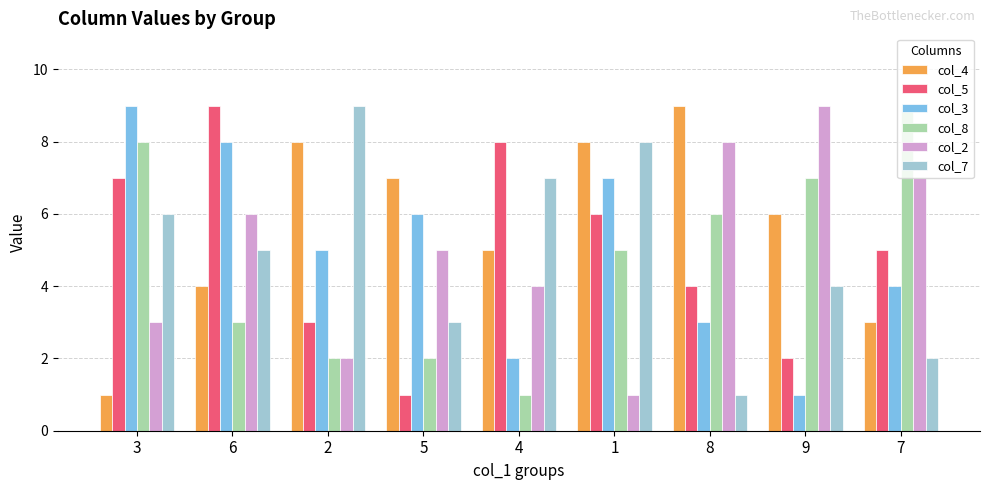

What are all the series names shown in the legend?

col_4, col_5, col_3, col_8, col_2, col_7